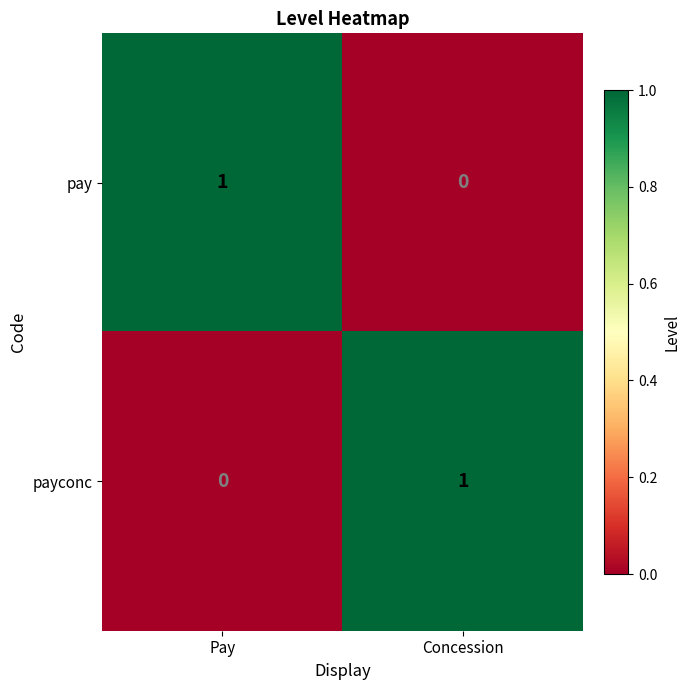

At Concession, list the series in order from smallest to largest.

pay, payconc